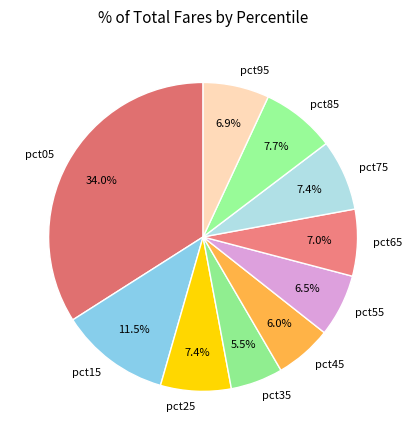

Which category has the biggest portion of the pie?

pct05